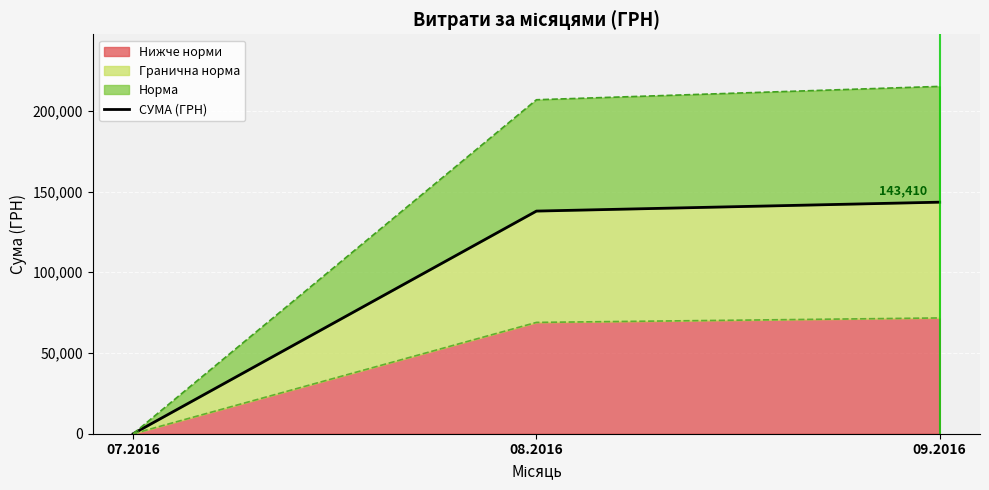

The value of Нижче норми at 07.2016 is 0.0. True or false?

True